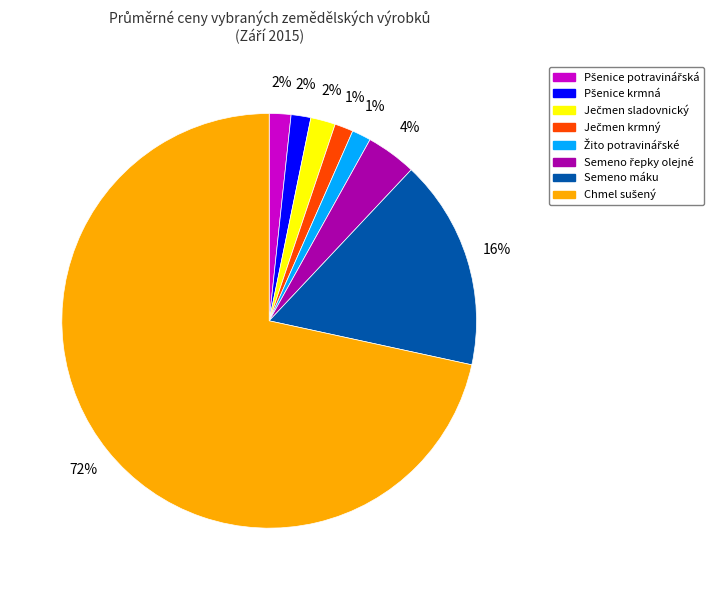

To the nearest percent, what is the average slice percentage?

12%